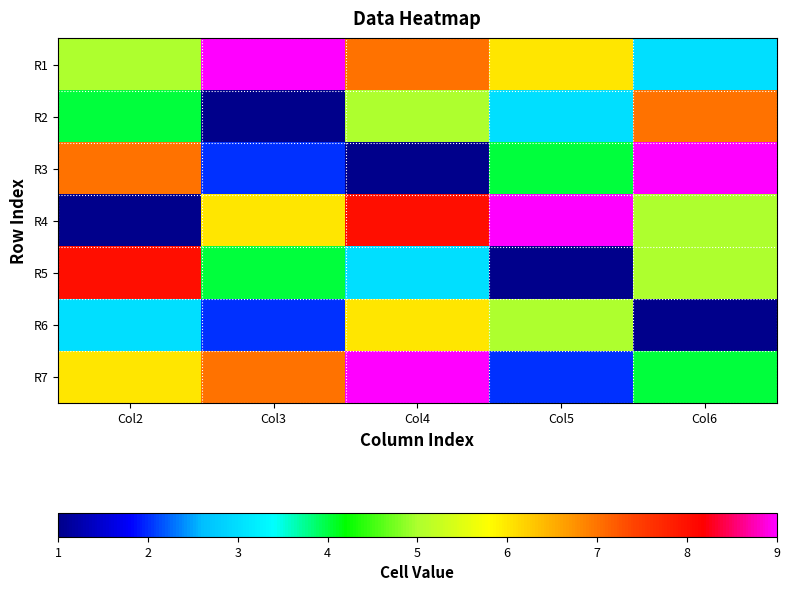

What is the sum of all R7 values?

28